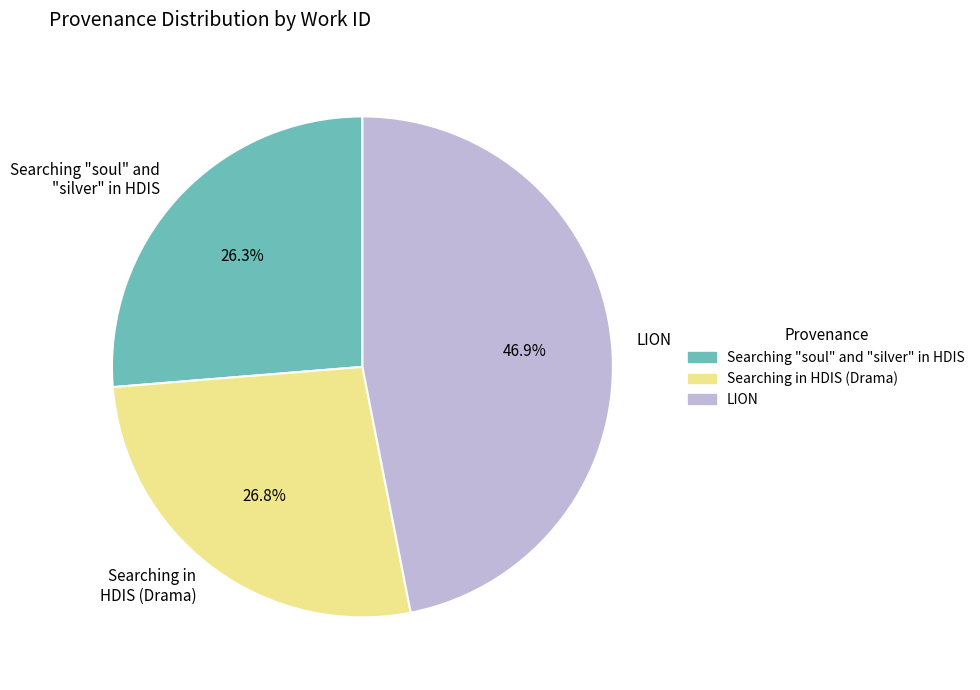

Is there a majority slice in this chart?

No